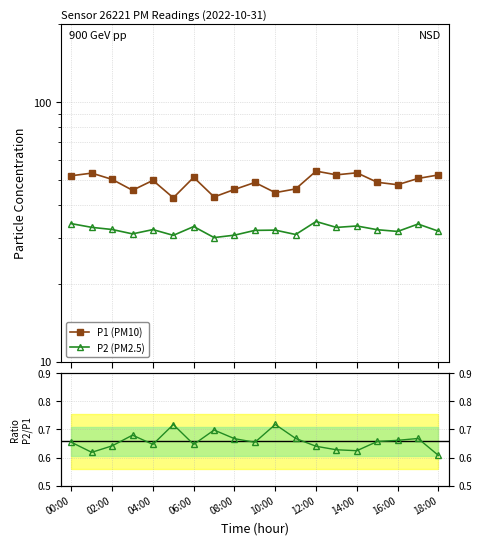

What is the label of the 14th point from the left?

13